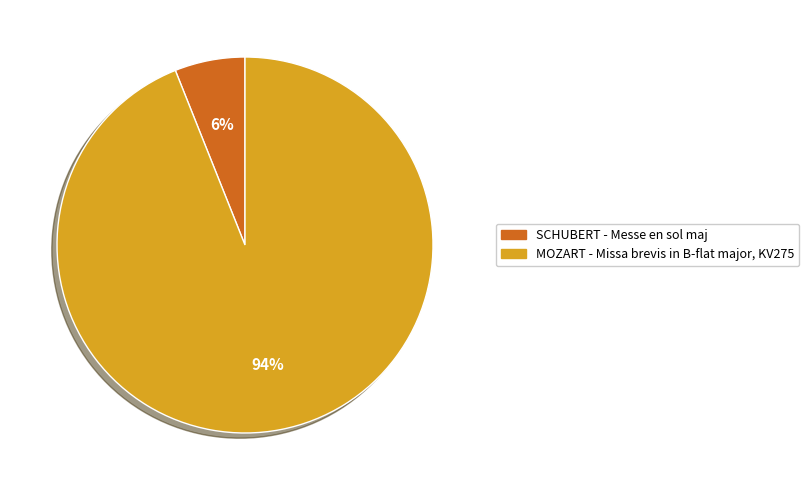

True or false: SCHUBERT - Messe en sol maj accounts for 6% of the total.

True